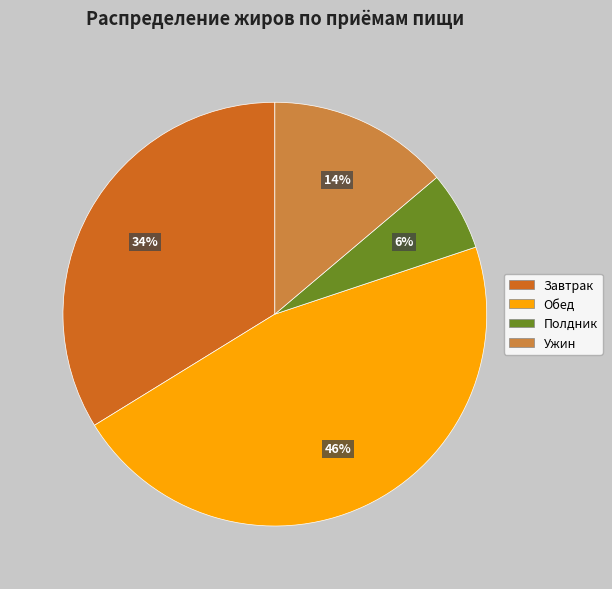

Do Обед and Полдник together represent more than half of the pie?

Yes